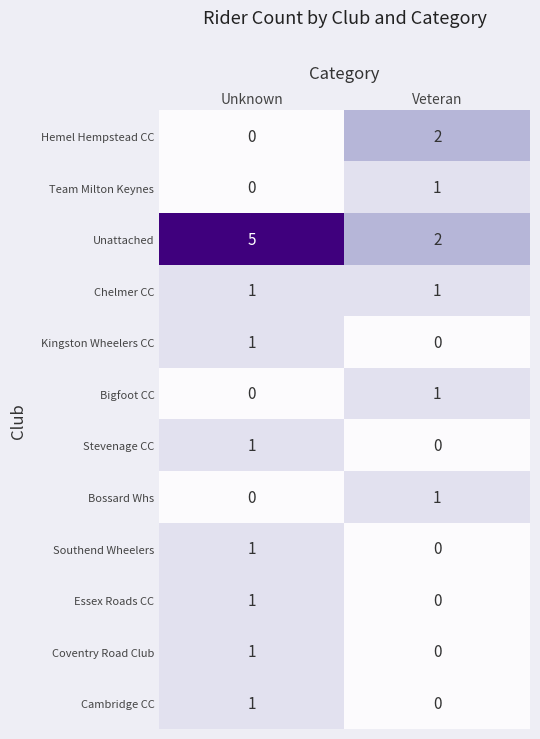

At which category does the chart reach its peak across all series?

Unknown